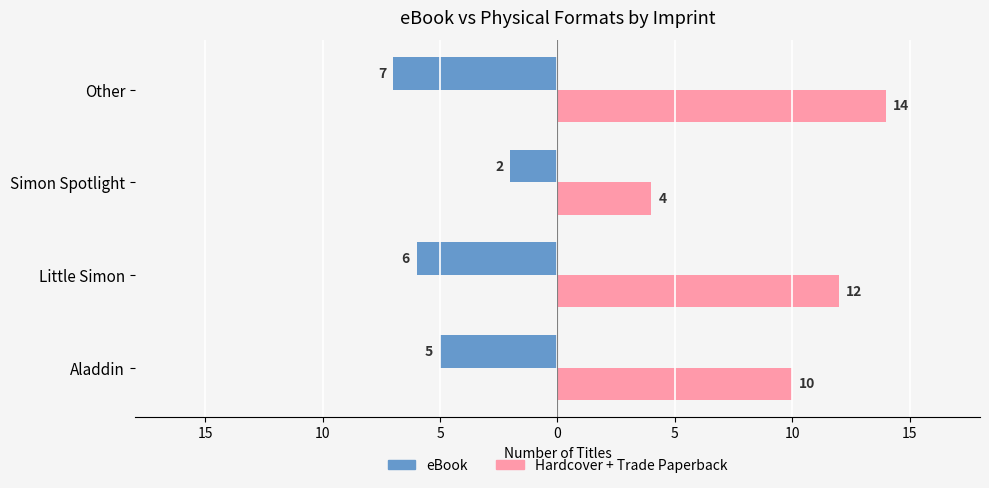

What are all the series names shown in the legend?

eBook, Hardcover + Trade Paperback